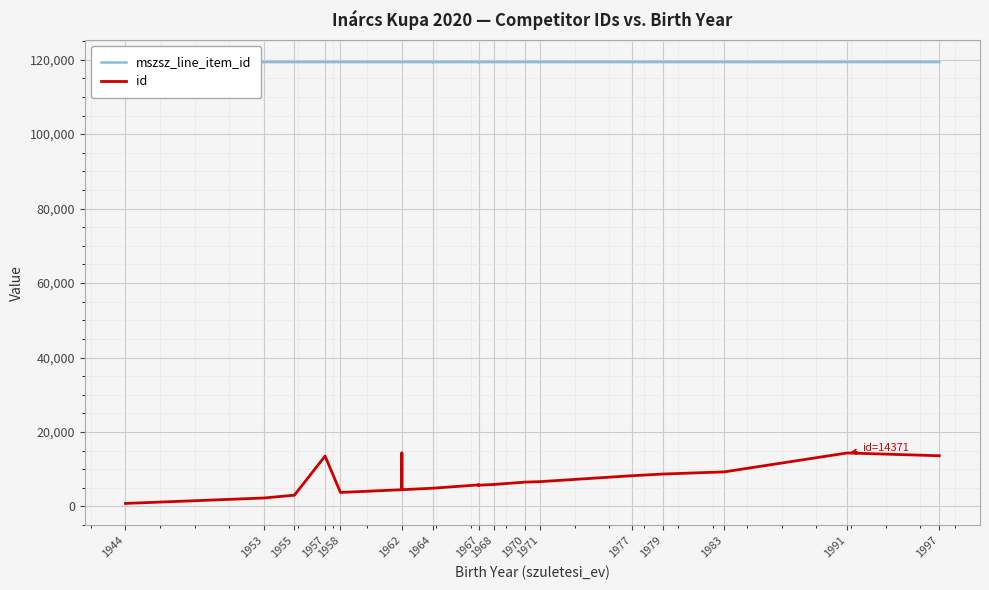

In id, how many points are lower than both neighbors (excluding endpoints)?

4